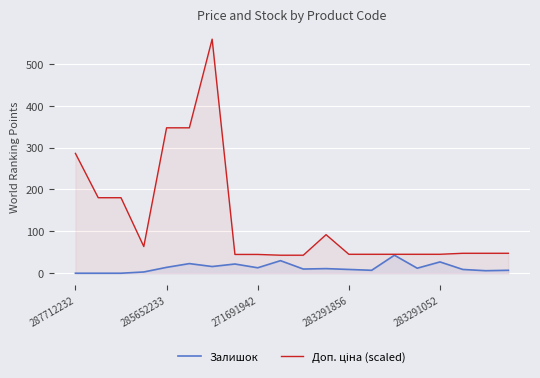

What are all the series names shown in the legend?

Залишок, Доп. ціна (scaled)